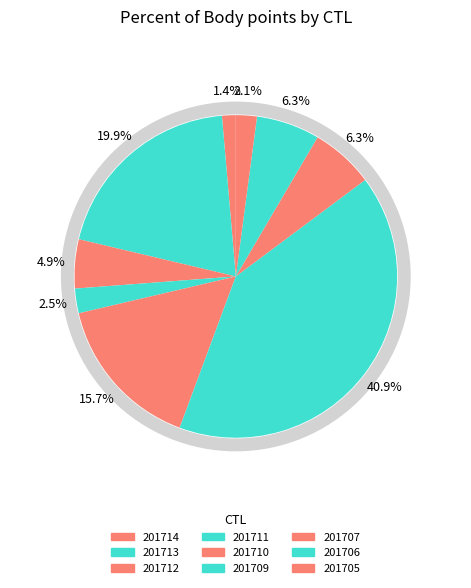

To the nearest percent, what portion does 201706 represent?

6%